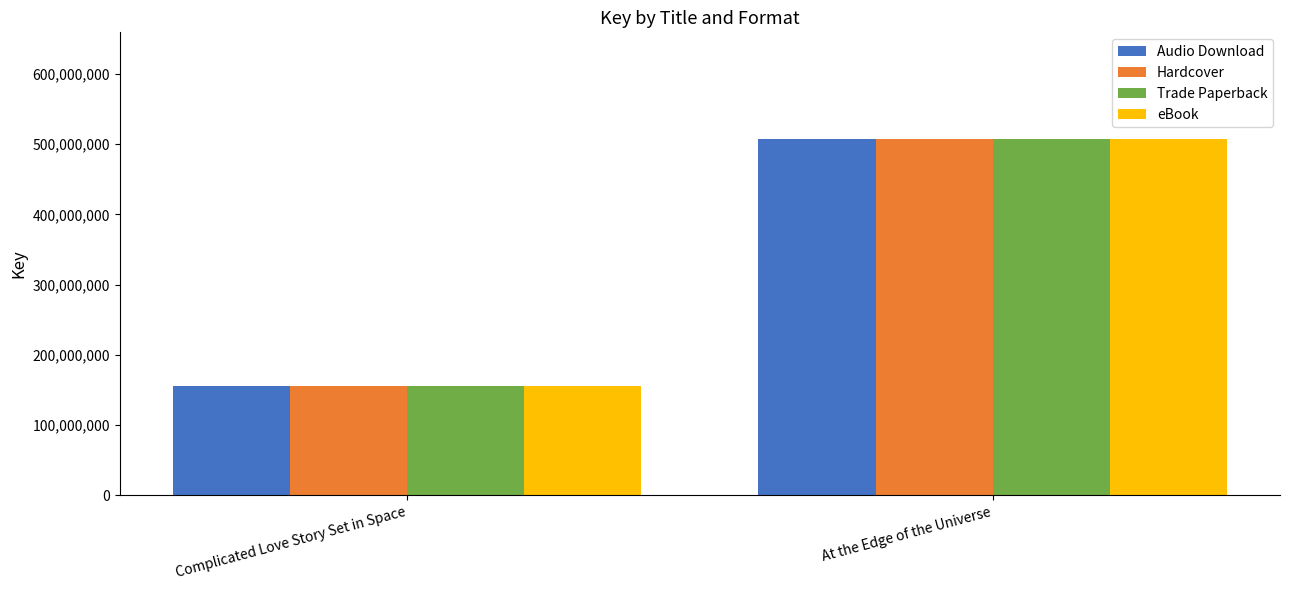

True or false: Audio Download has a value of 69224047 at Complicated Love Story Set in Space.

False